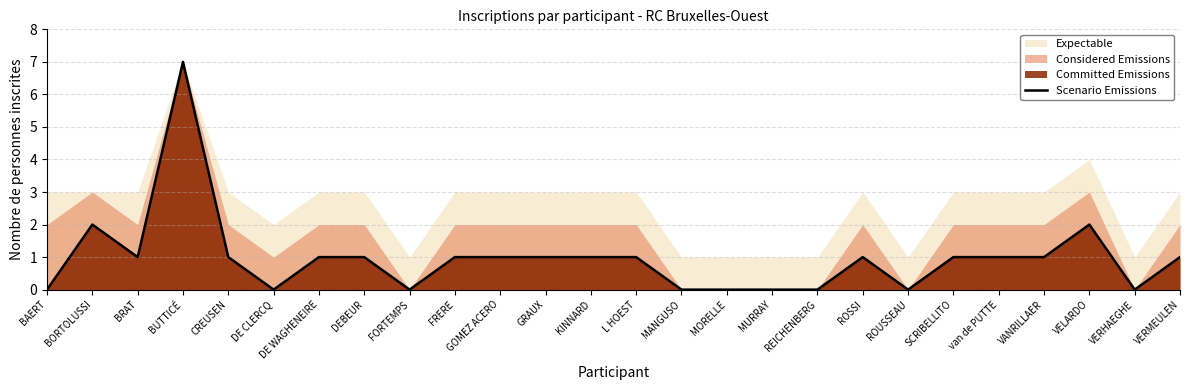

Reading left to right, list all the values displayed in this chart.

BAERT=0	BORTOLUSSI=2	BRAT=1	BUTTICÉ=7	CREUSEN=1	DE CLERCQ=0	DE WAGHENEIRE=1	DEBEUR=1	FORTEMPS=0	FRERE=1	GOMEZ ACERO=1	GRAUX=1	KINNARD=1	L HOEST=1	MANGUSO=0	MORELLE=0	MURRAY=0	REICHENBERG=0	ROSSI=1	ROUSSEAU=0	SCRIBELLITO=1	van de PUTTE=1	VANRILLAER=1	VELARDO=2	VERHAEGHE=0	VERMEULEN=1